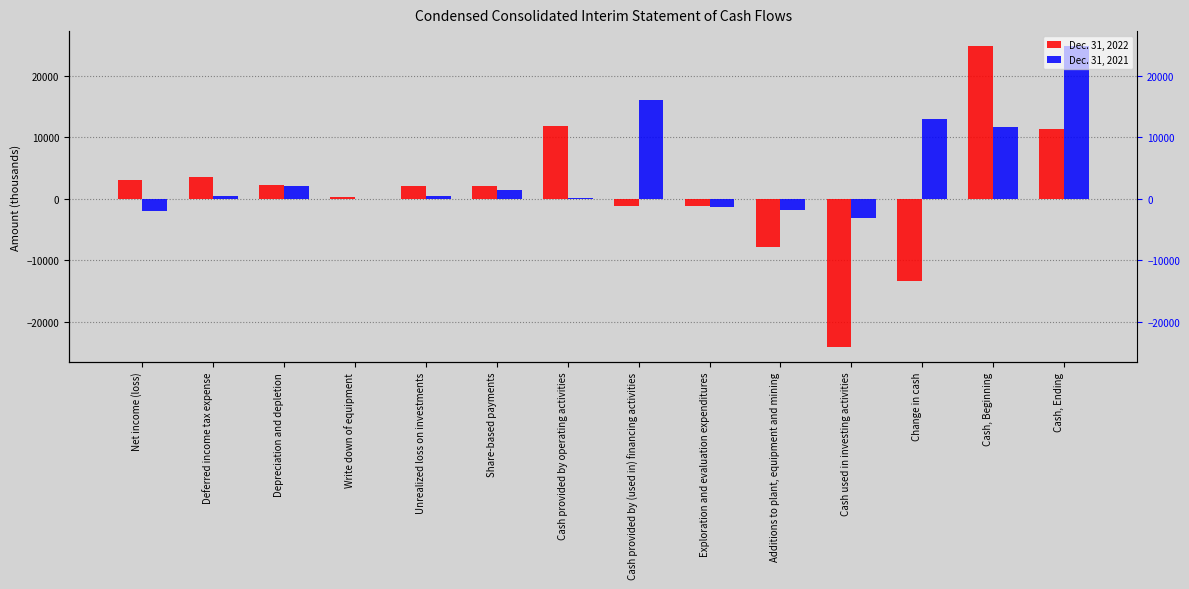

Rank the series by their maximum value, from lowest to highest.

Dec. 31, 2022, Dec. 31, 2021